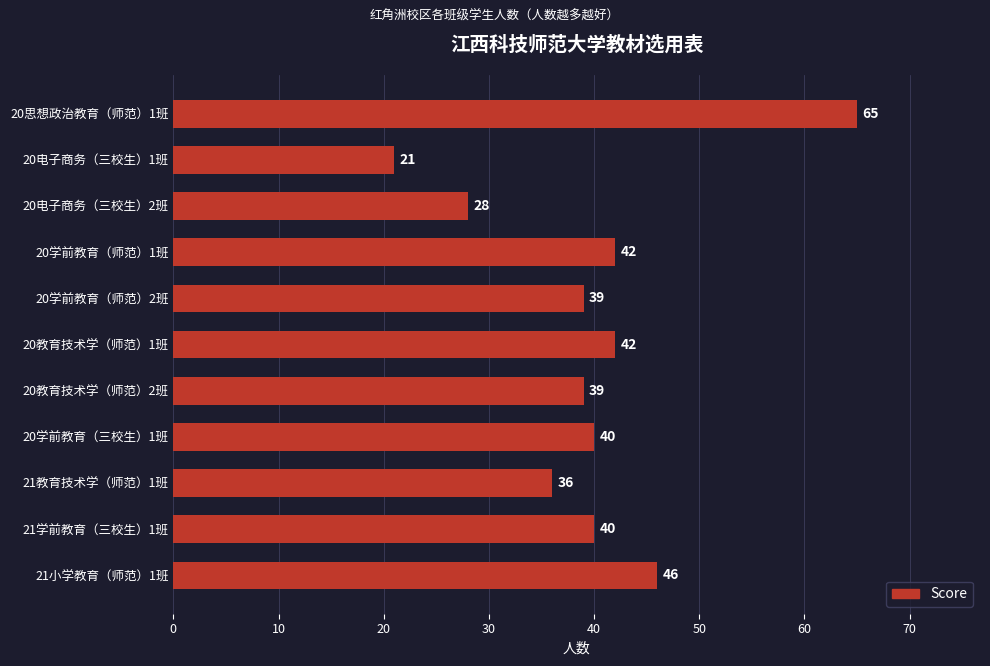

What is the smallest value displayed?

21